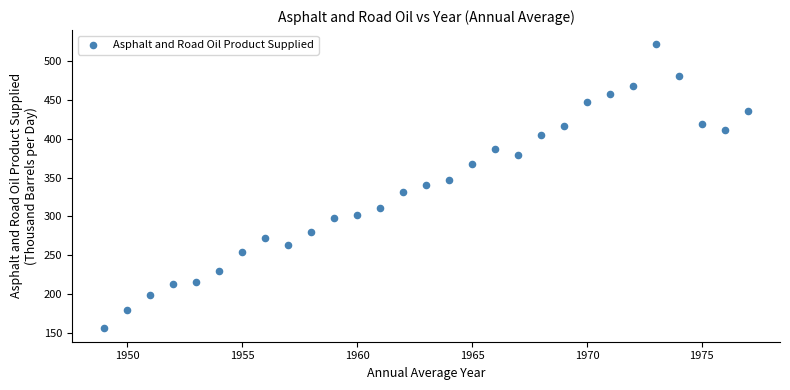

What is the range of Y values (max minus min)?

365.1